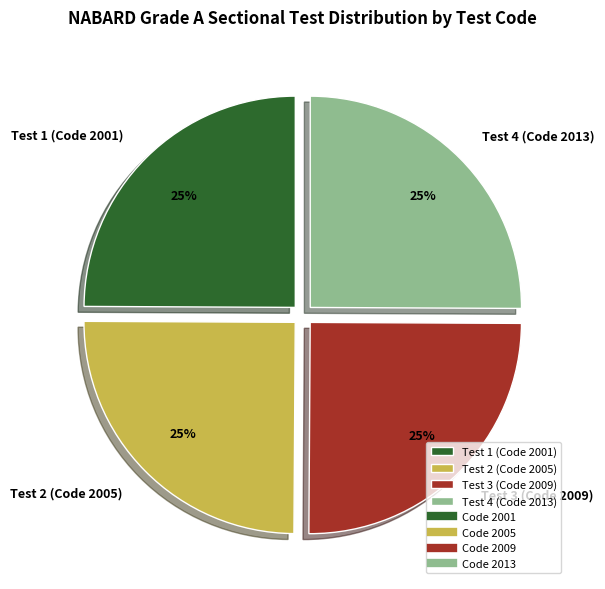

What percentage is the Test 4 (Code 2013) slice, to the nearest percent?

25%